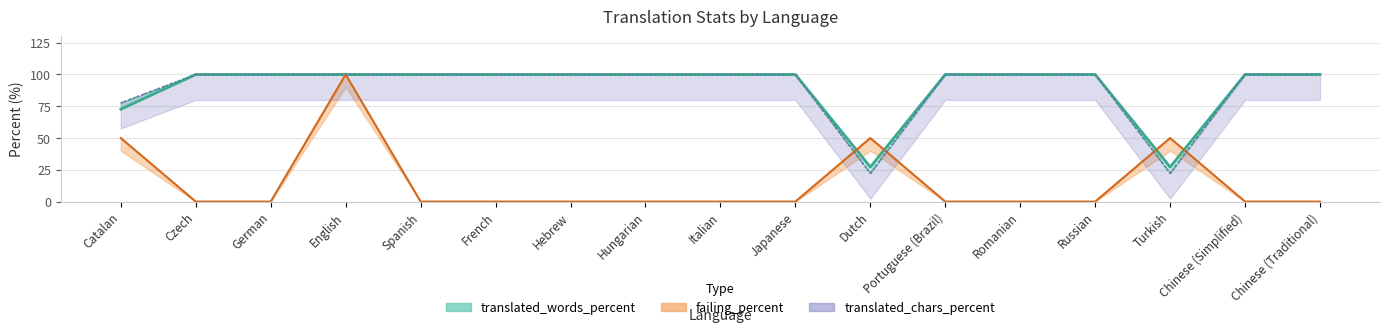

Which has a higher value, Turkish or German?

German